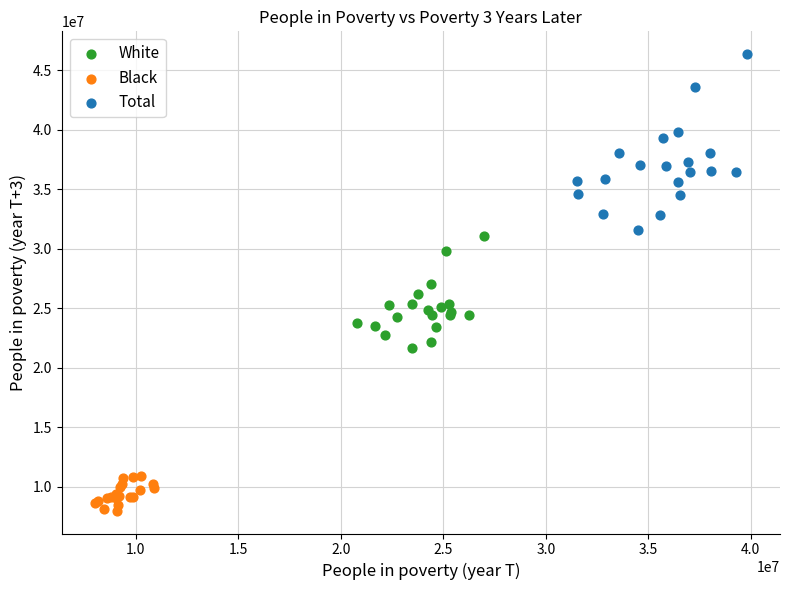

Which series has the widest spread of Y values?

Total